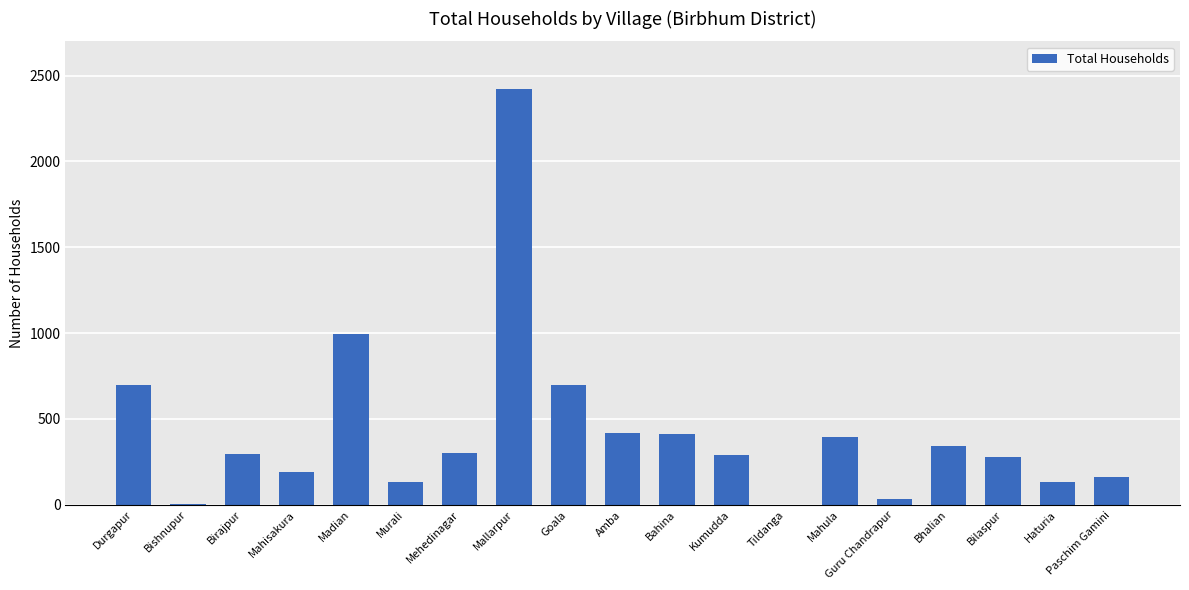

What is the greatest value displayed?

2425